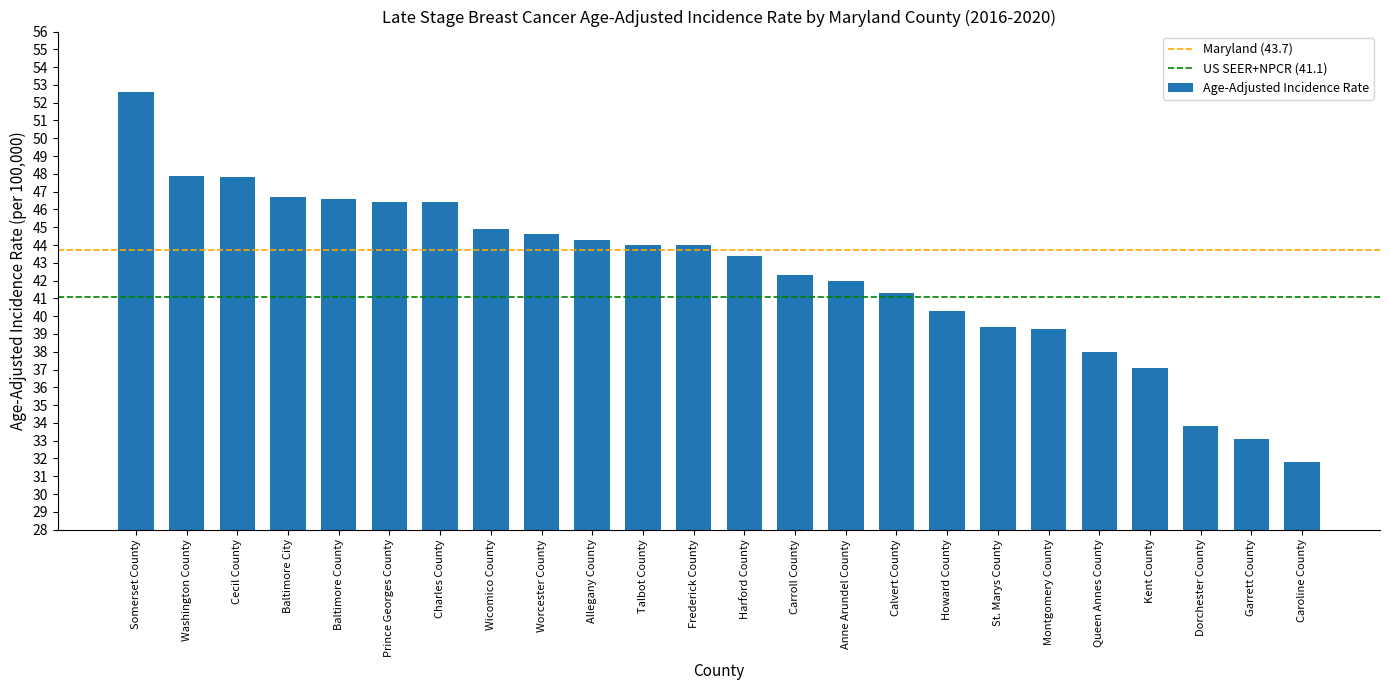

The value at Prince Georges County is 10.0. True or false?

False